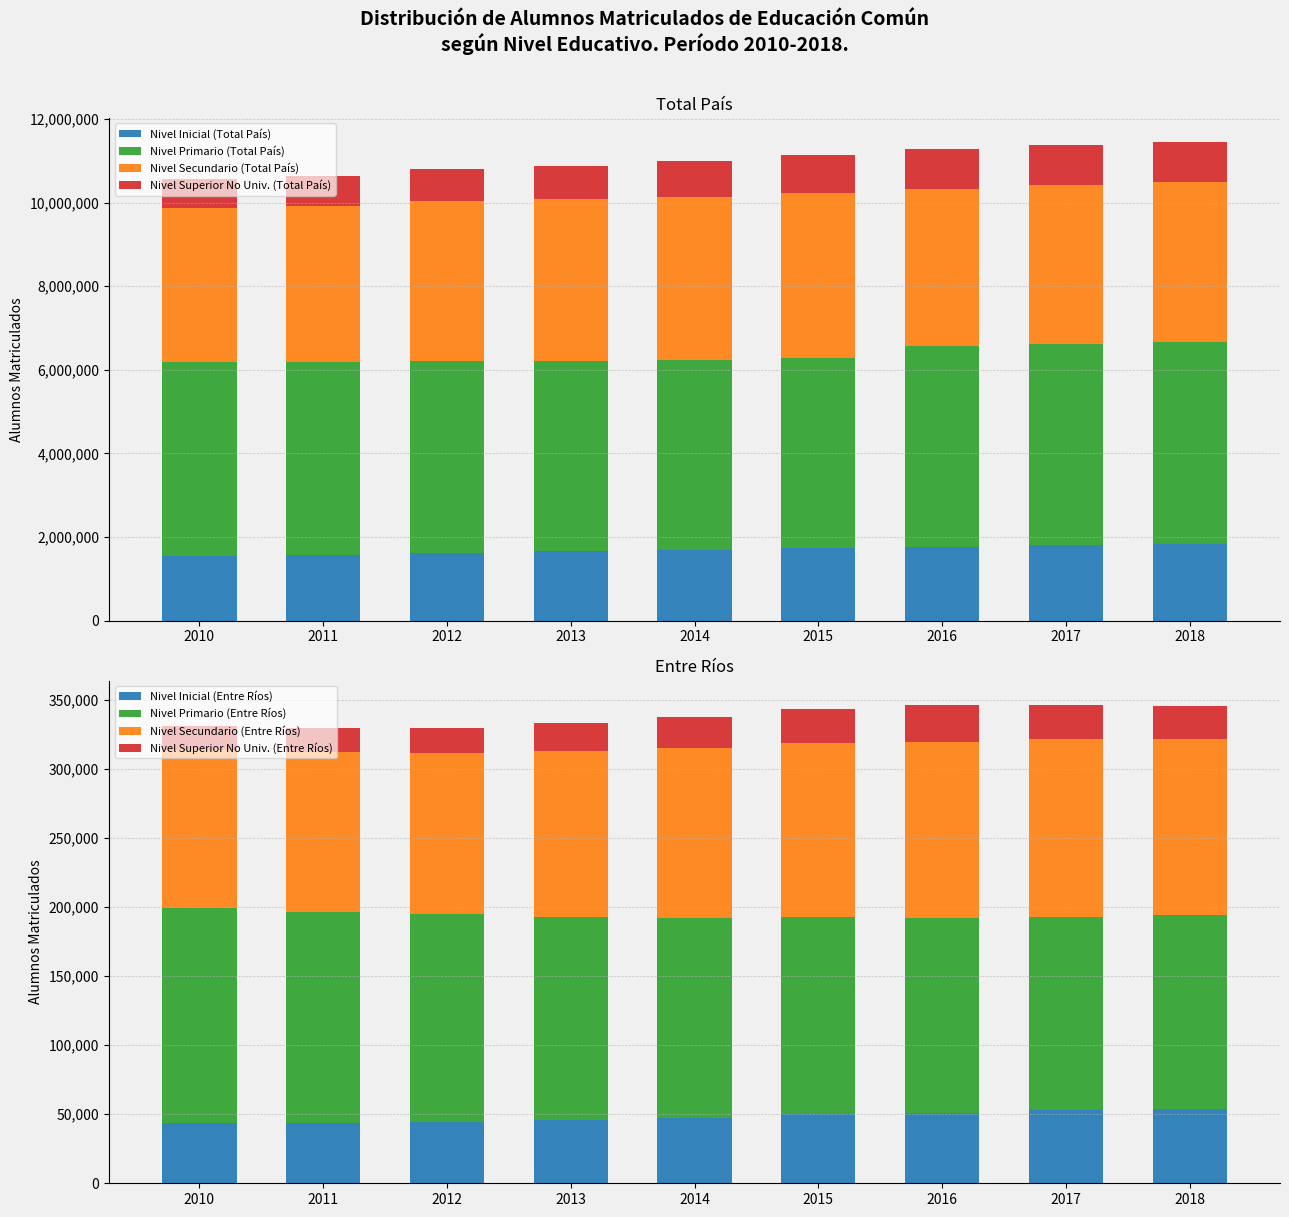

List the labels in order of Nivel Inicial (Total País) value, smallest first.

2010, 2011, 2012, 2013, 2014, 2015, 2016, 2017, 2018